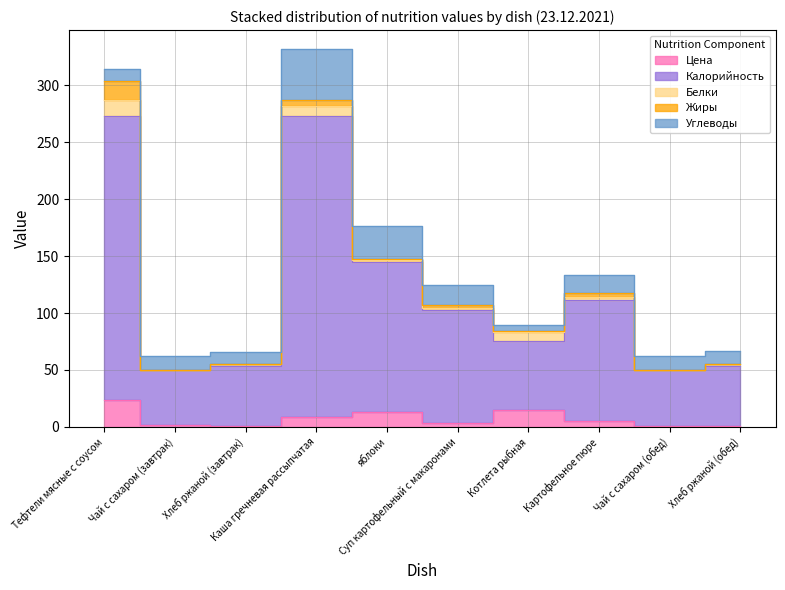

Which series has the largest range (max minus min)?

Калорийность